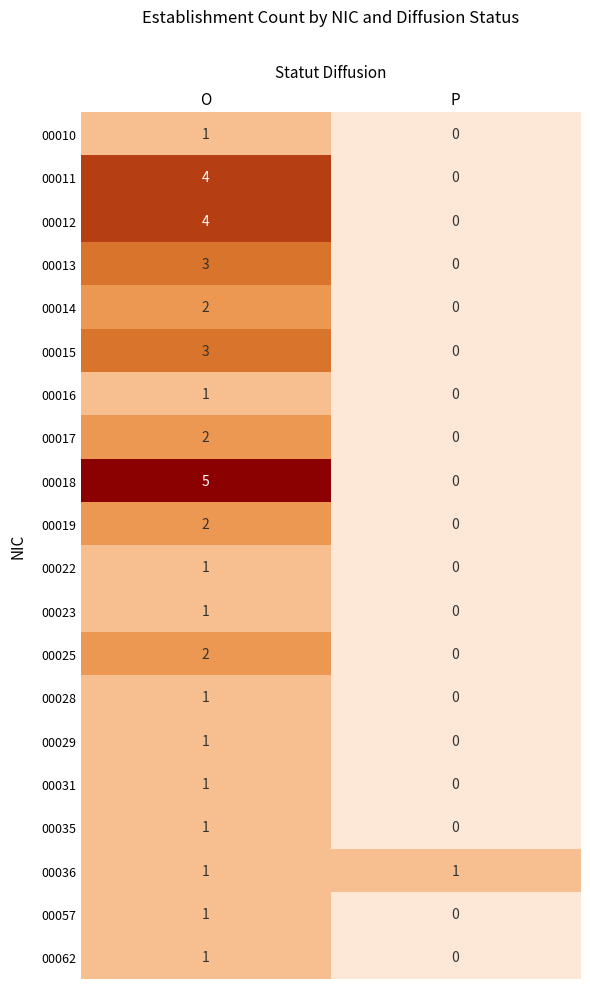

What is the sum of the 00015 values at P and O?

3